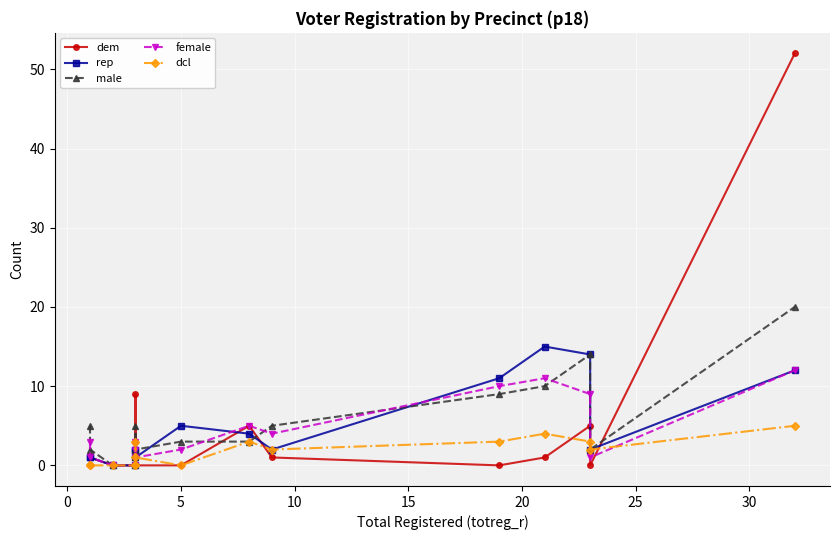

In dcl, how many points are higher than both neighbors (excluding endpoints)?

3